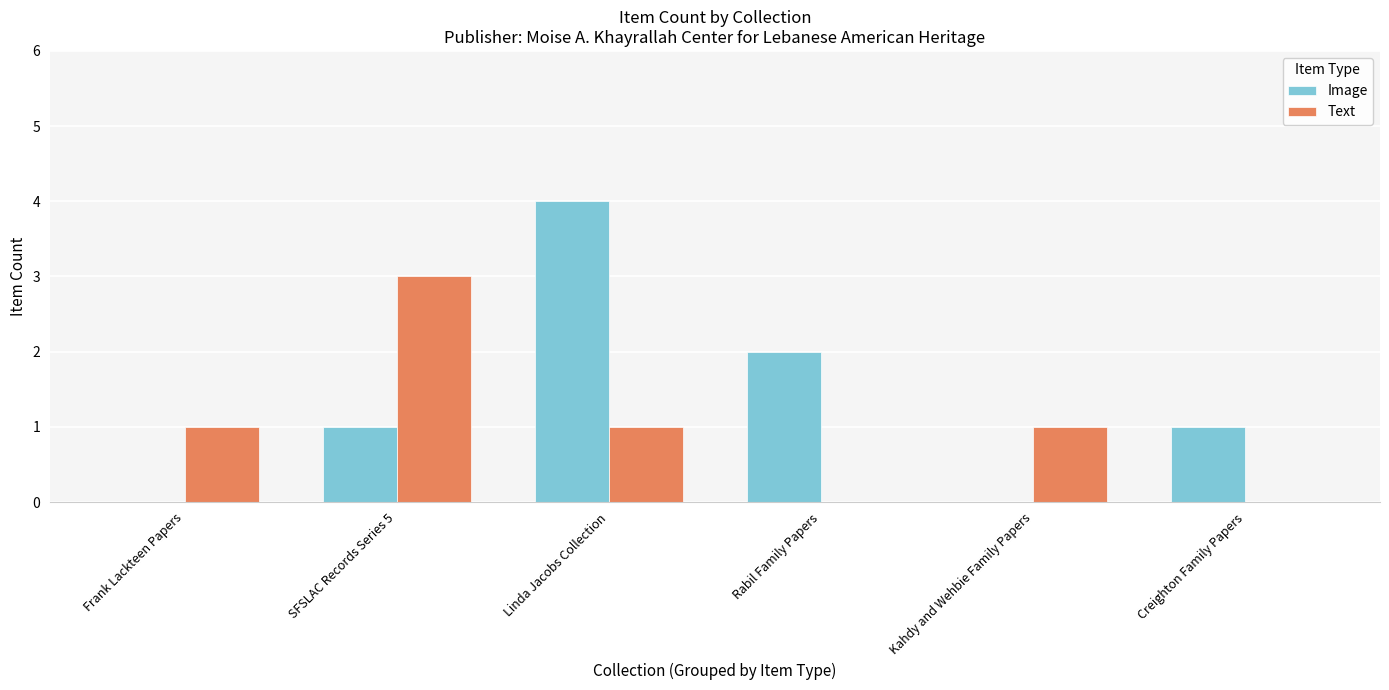

Reading left to right, extract all data points from this chart.

Image: Frank Lackteen Papers=0	SFSLAC Records Series 5=1	Linda Jacobs Collection=4	Rabil Family Papers=2	Kahdy and Wehbie Family Papers=0	Creighton Family Papers=1
Text: Frank Lackteen Papers=1	SFSLAC Records Series 5=3	Linda Jacobs Collection=1	Rabil Family Papers=0	Kahdy and Wehbie Family Papers=1	Creighton Family Papers=0